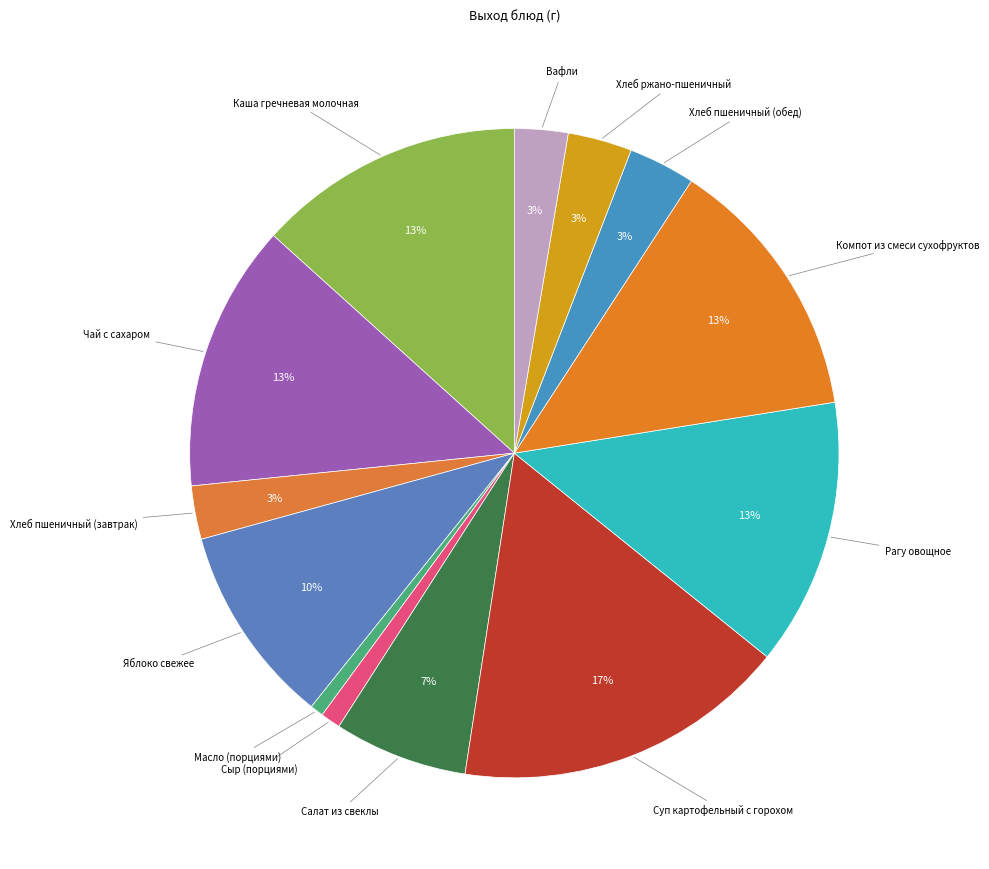

How many slices are in this pie chart?

13